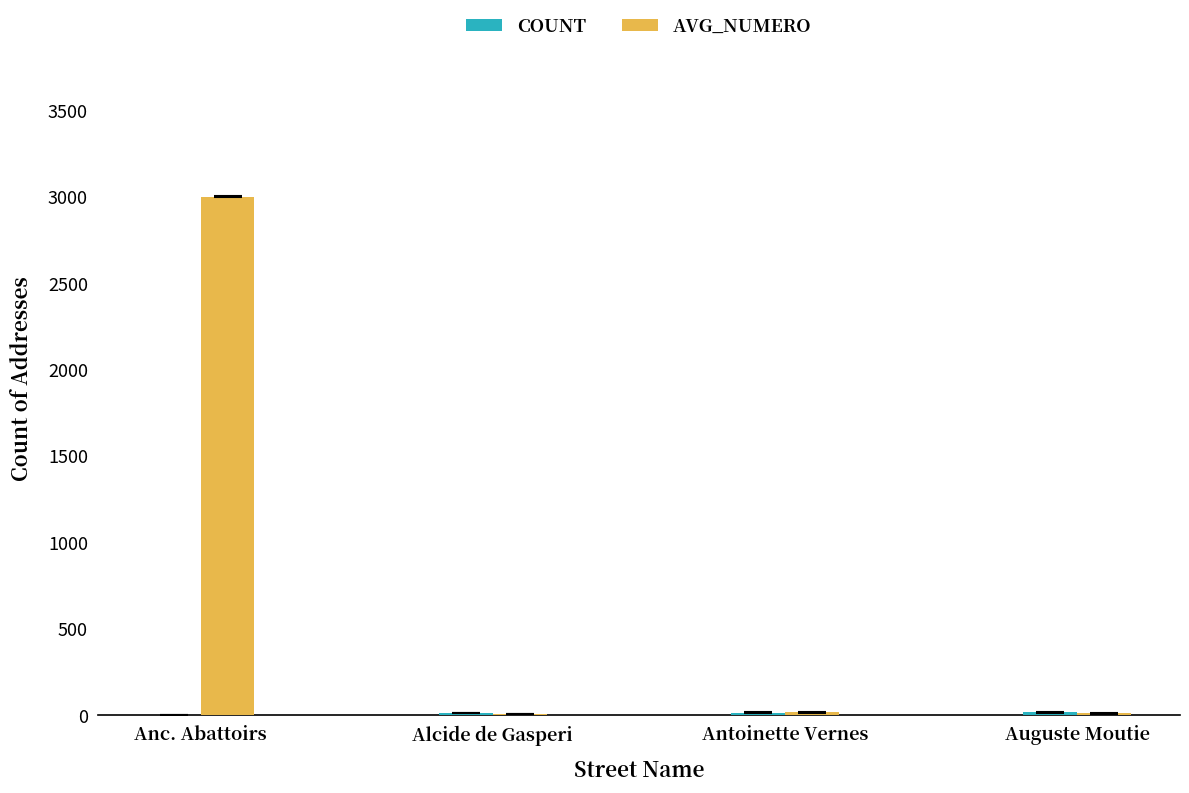

Between Anc. Abattoirs and Auguste Moutie, which series saw the biggest shift?

AVG_NUMERO